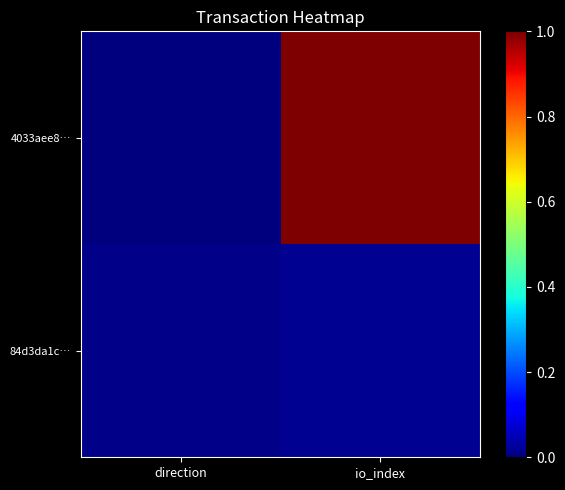

Between io_index and direction, which is larger?

io_index